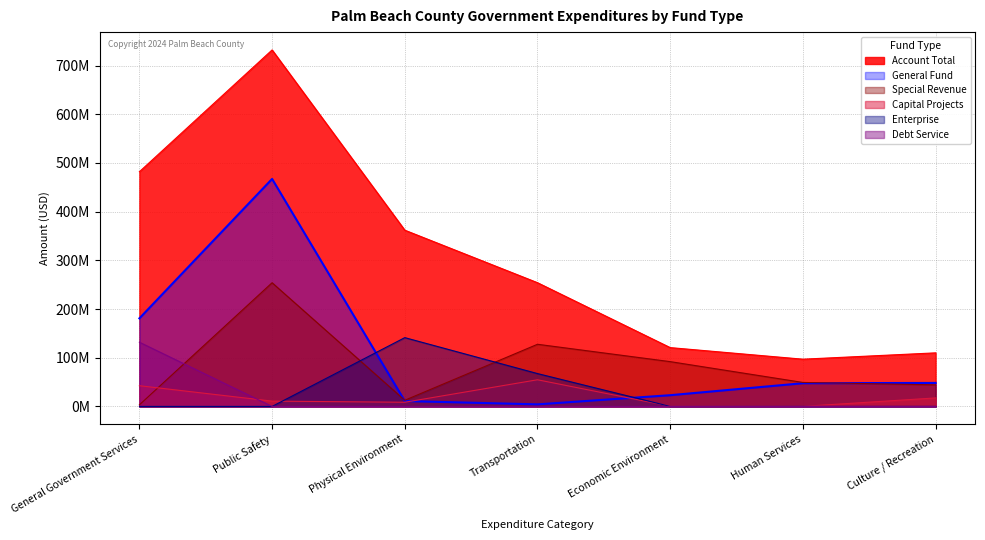

How many lines are shown in the chart?

6